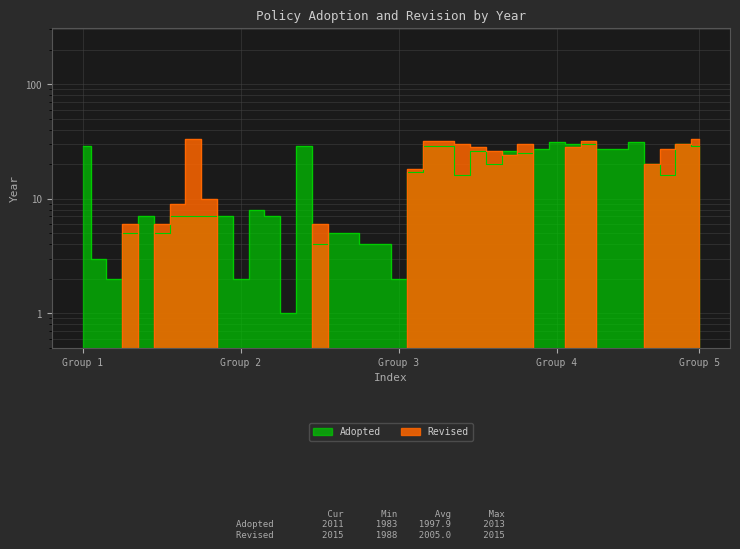

How many points are higher than both their immediate neighbors (excluding endpoints)?

8